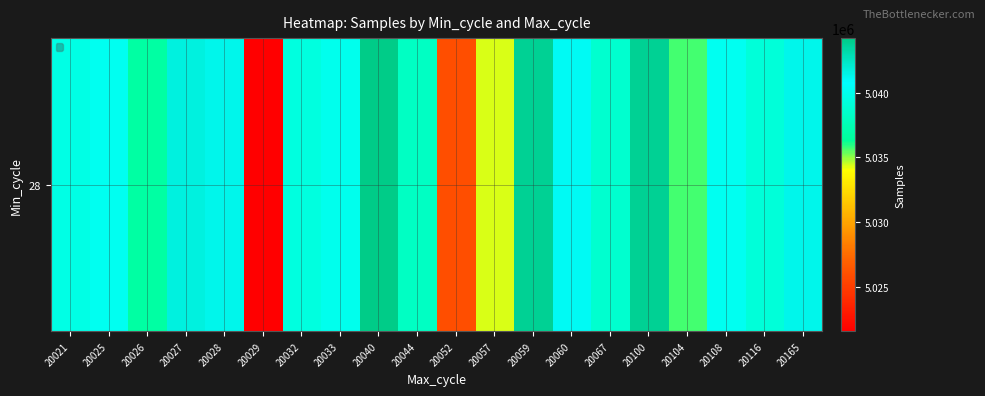

Reading left to right, what are all the values shown in this chart?

5039678	5040168	5036739	5041689	5041376	5021555	5039393	5040039	5044223	5038174	5025929	5034355	5043860	5041043	5038711	5043860	5035688	5040171	5039141	5041323